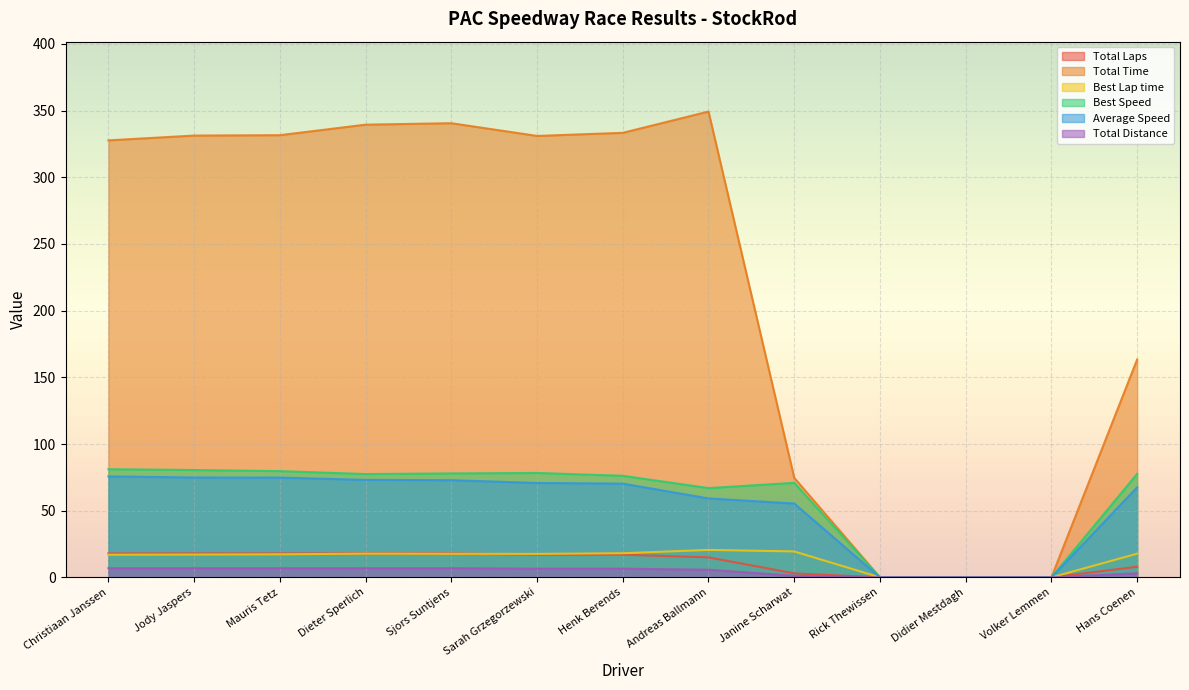

True or false: Average Speed has a value of 39.0 at Didier Mestdagh.

False